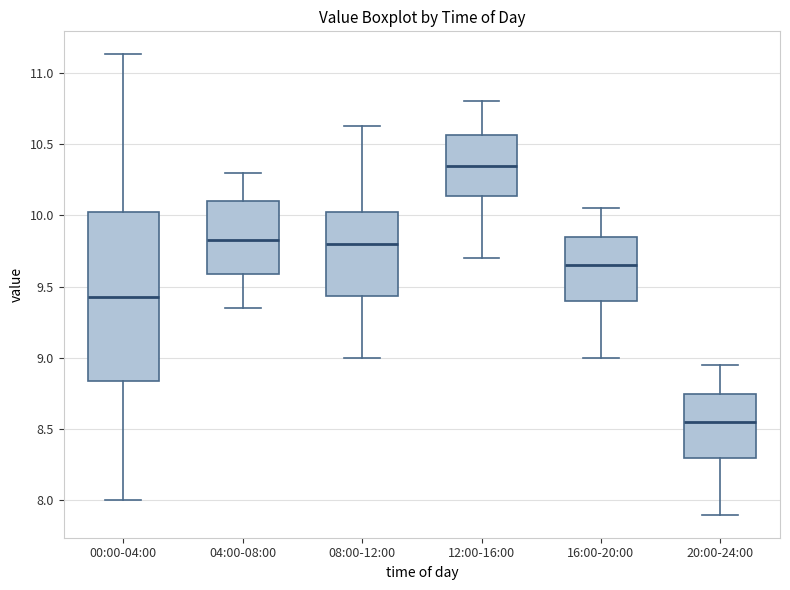

Reading left to right, read every box against the y-axis: the position of its median line, the range the box covers, and the ends of its whiskers. The values are not printed on the chart, so give them approximately, as read against the axis.

00:00-04:00: median 9.45, box 8.85 to 10.00, whiskers 8.00 to 11.15
04:00-08:00: median 9.85, box 9.60 to 10.10, whiskers 9.35 to 10.30
08:00-12:00: median 9.80, box 9.45 to 10.00, whiskers 9.00 to 10.65
12:00-16:00: median 10.35, box 10.15 to 10.55, whiskers 9.70 to 10.80
16:00-20:00: median 9.65, box 9.40 to 9.85, whiskers 9.00 to 10.05
20:00-24:00: median 8.55, box 8.30 to 8.75, whiskers 7.90 to 8.95